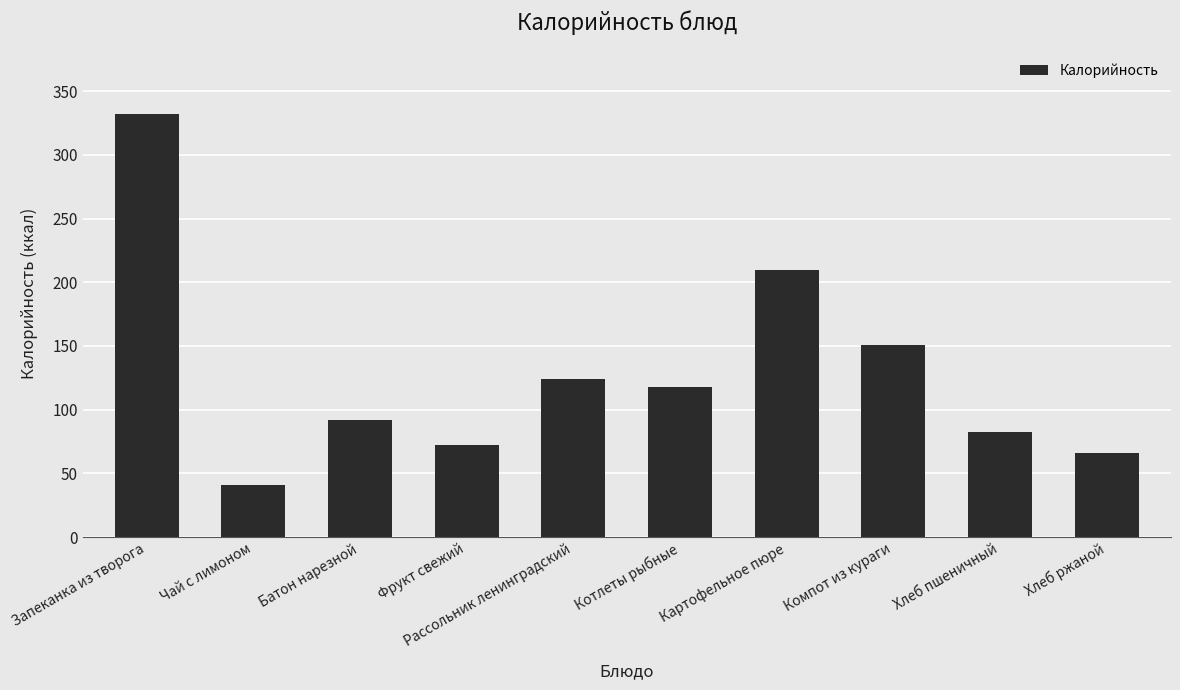

Where does the data first go above 118?

Запеканка из творога